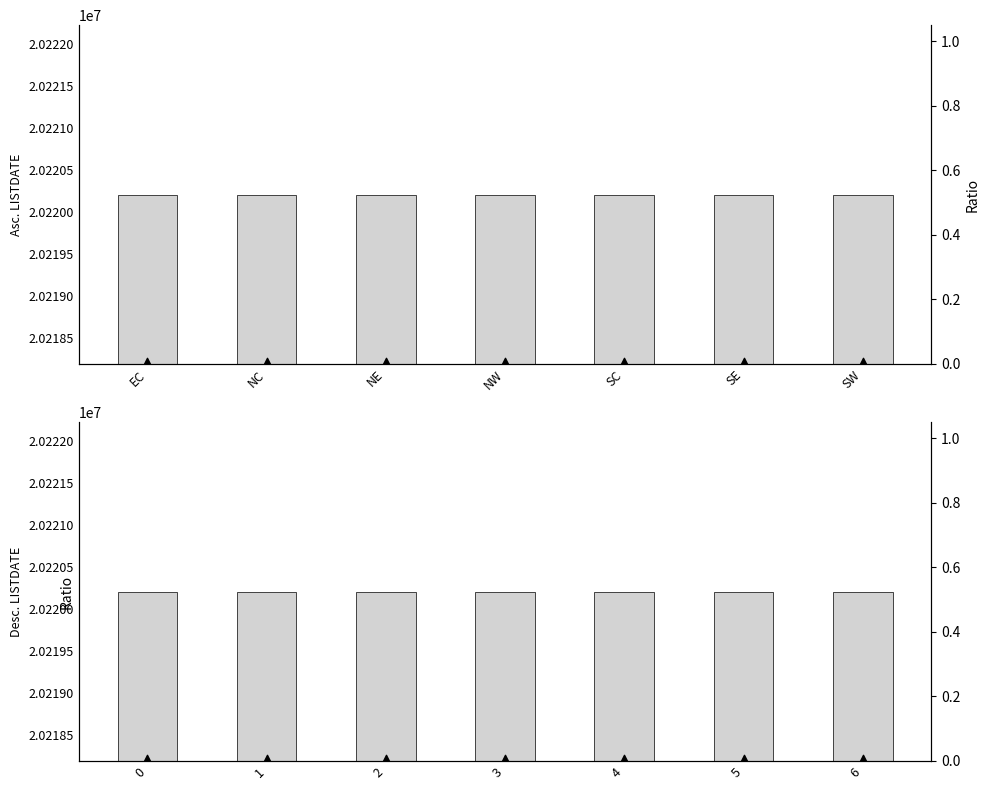

Which series has the largest total across all categories?

LISTDATE